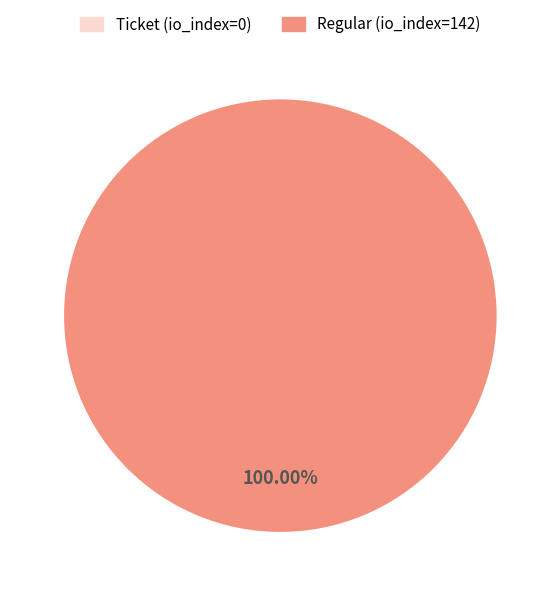

What is the change in value from Ticket (io_index=0) to Regular (io_index=142)?

+142